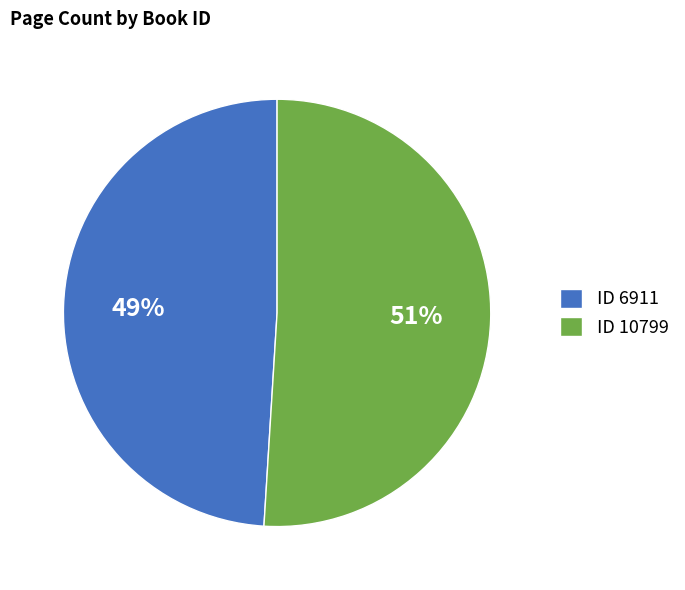

True or false: ID 6911 accounts for 49% of the total.

True